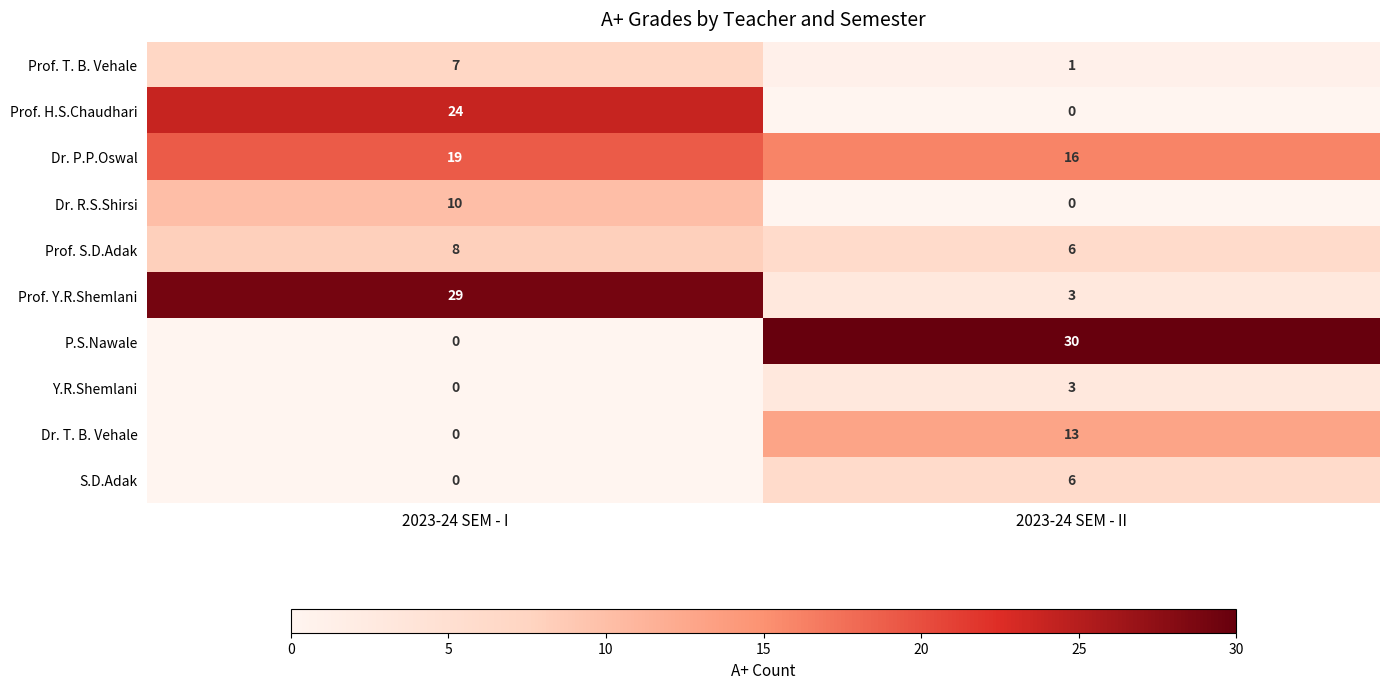

What value does the Dr. T. B. Vehale series have at 2023-24 SEM - II, to the nearest 10?

10